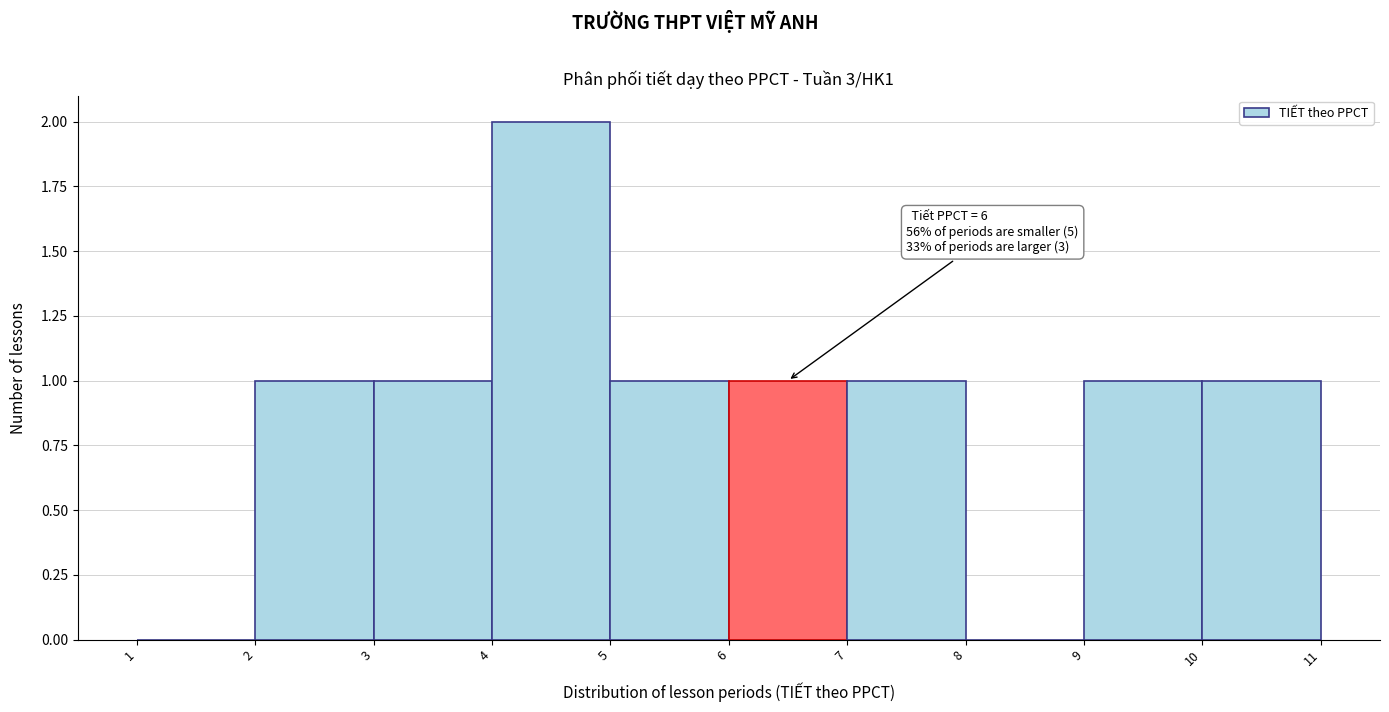

Over which range of the x-axis is the bar tallest?

4 to 5